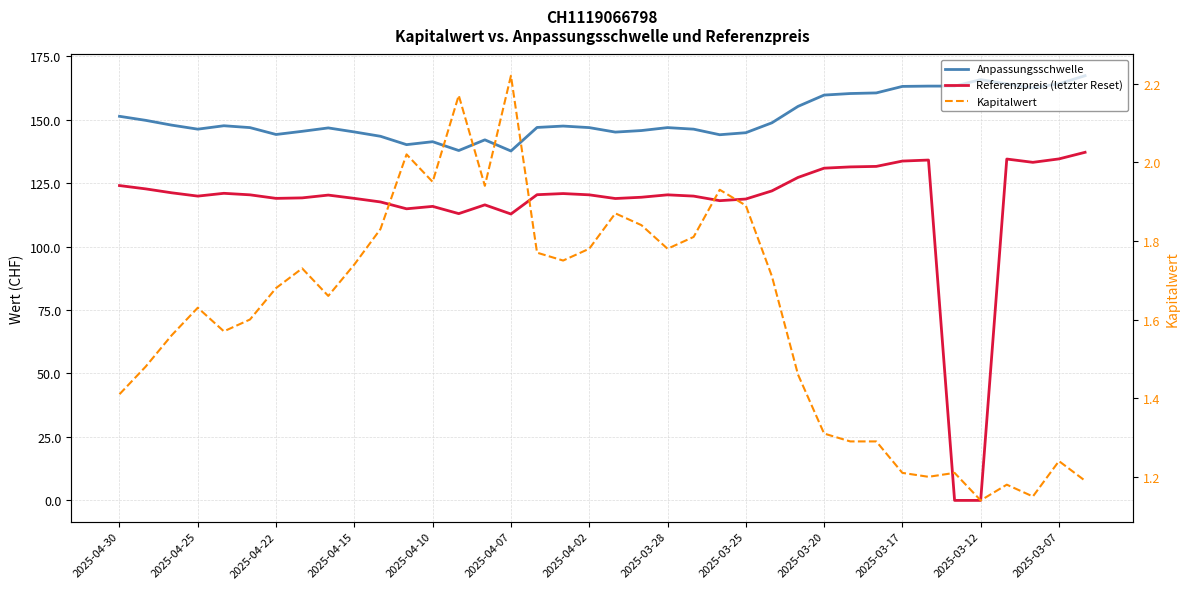

What is the difference between the maximum and minimum values in the Kapitalwert series?

1.1